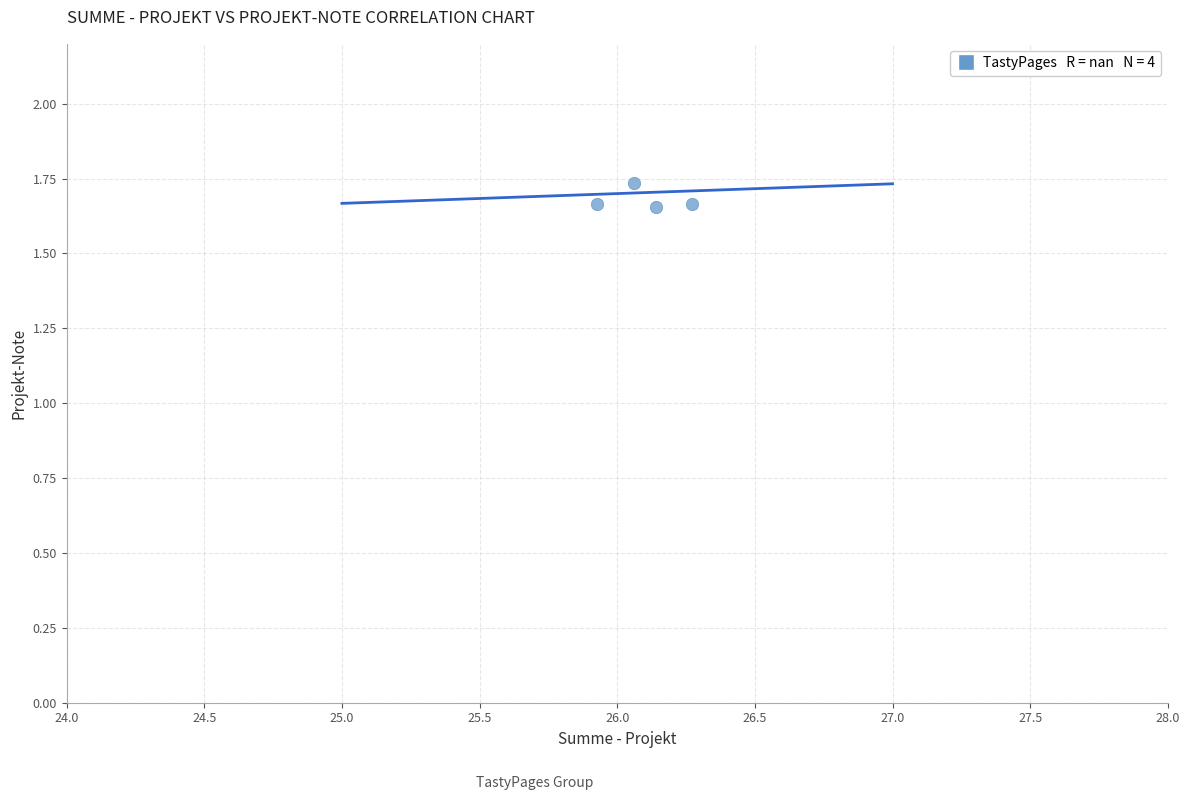

What is the average X value?

26.1